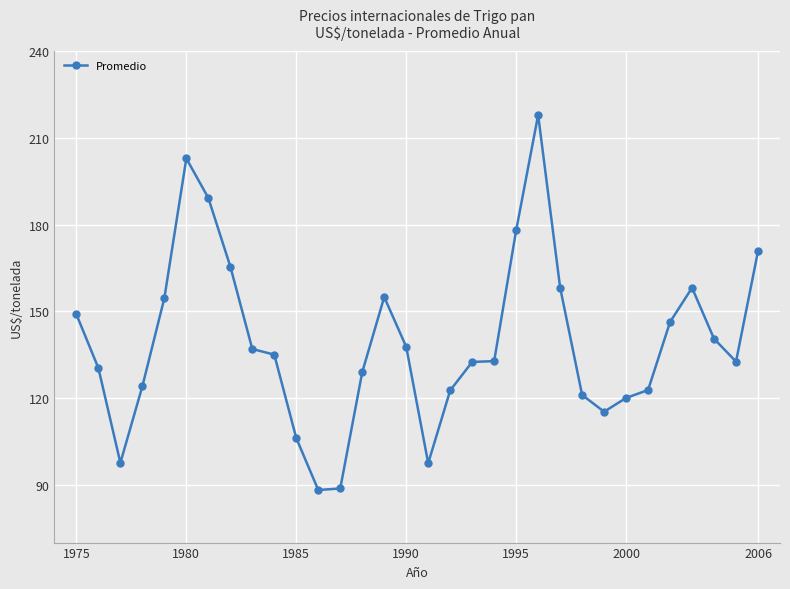

What is the sum of all values?

4456.6